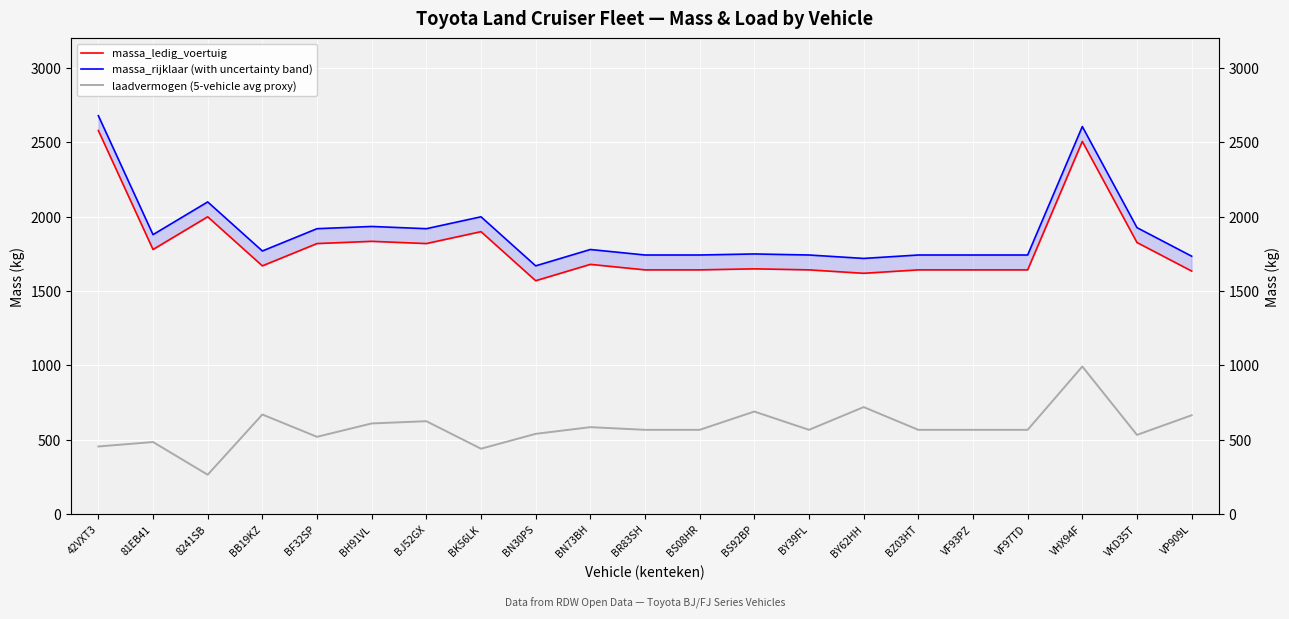

How many series are shown in this chart?

3